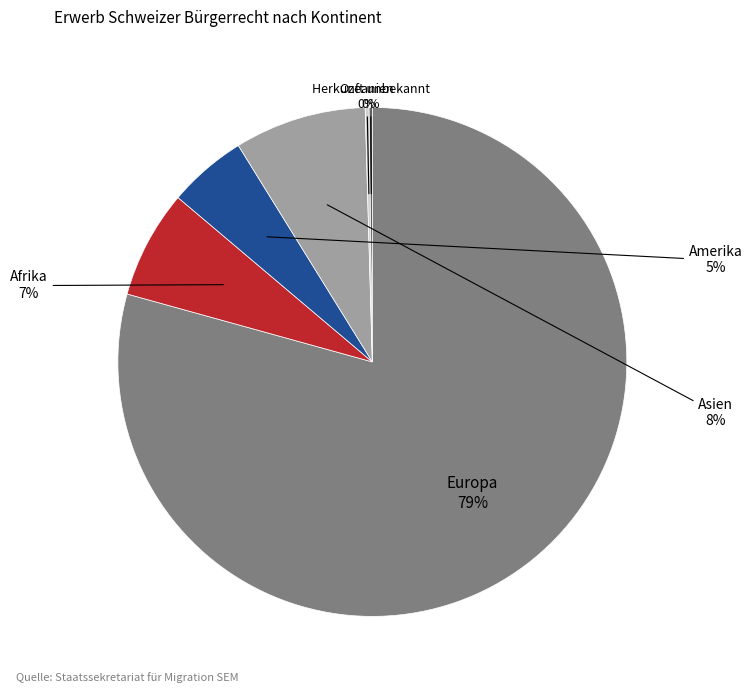

To the nearest percent, what is the average slice percentage?

17%